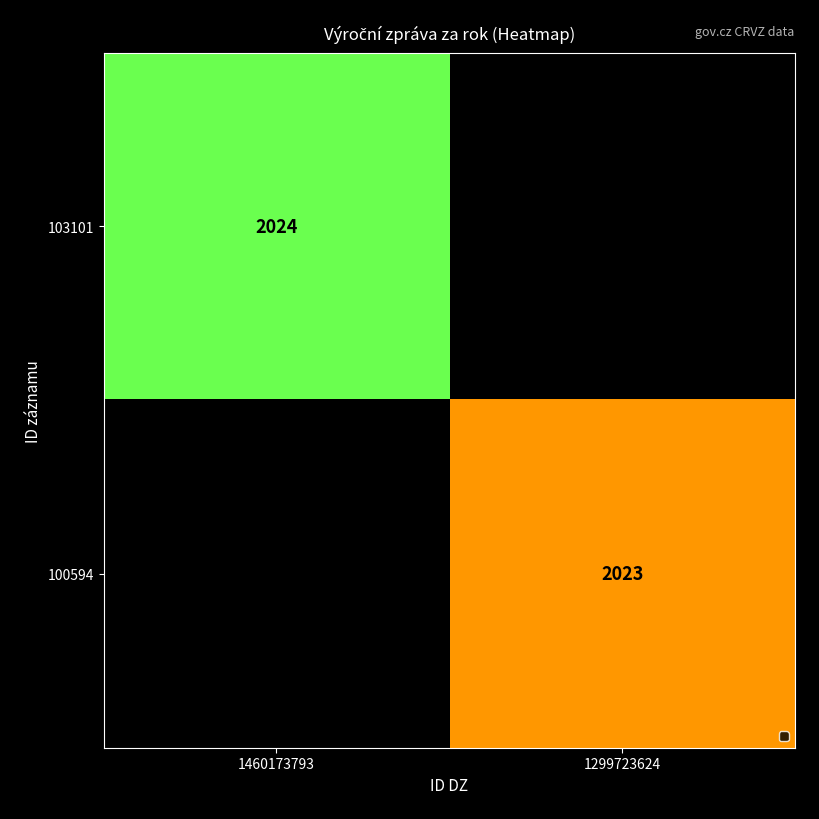

List the series in order of their peak value, highest first.

103101, 100594